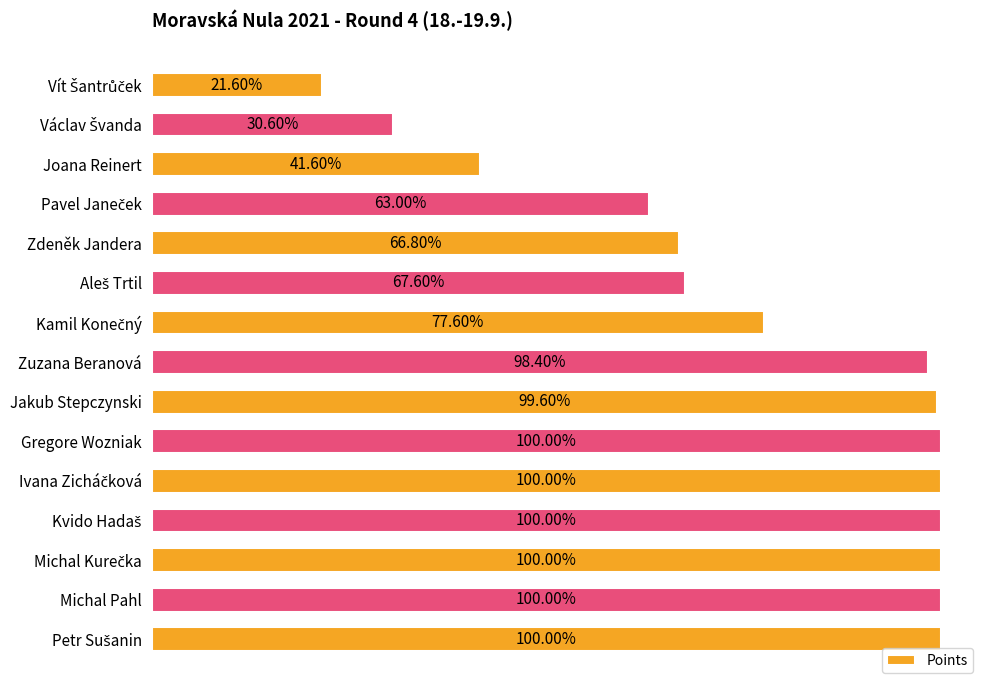

Does the chart contain any negative values?

No